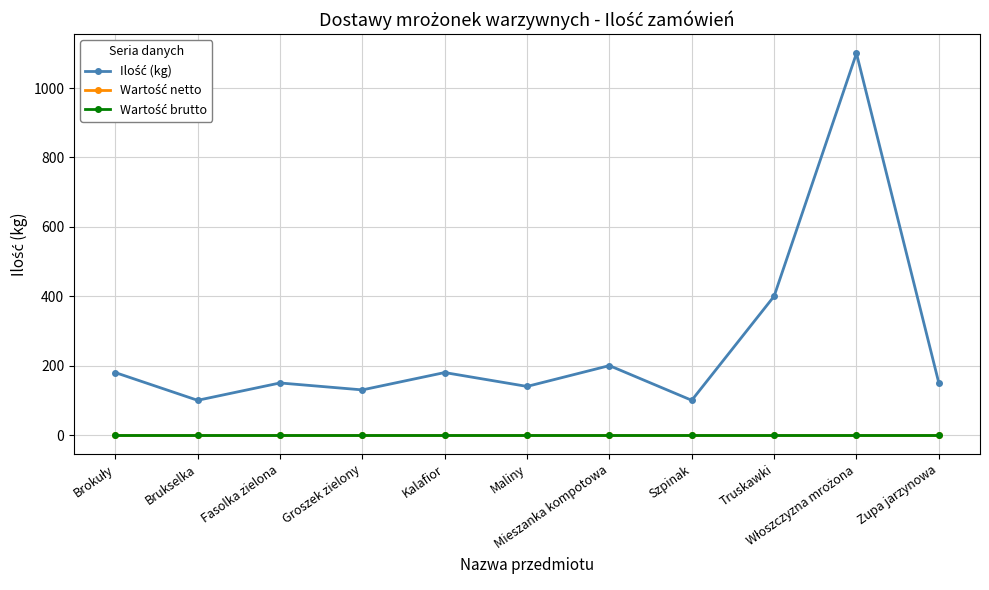

Between Groszek zielony and Włoszczyzna mrożona, which series saw the biggest shift?

Ilość (kg)